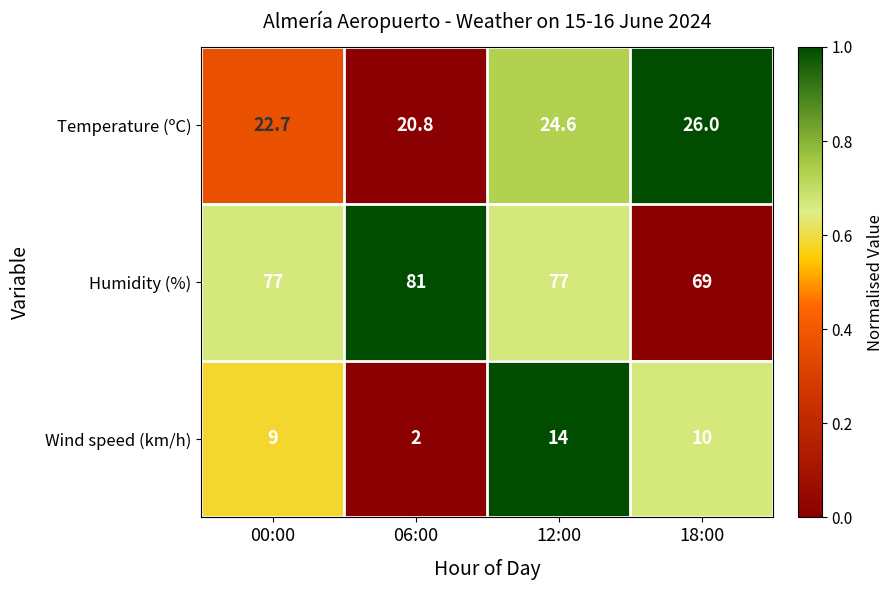

Rank the series by their maximum value, from lowest to highest.

Wind speed (km/h), Temperature (ºC), Humidity (%)